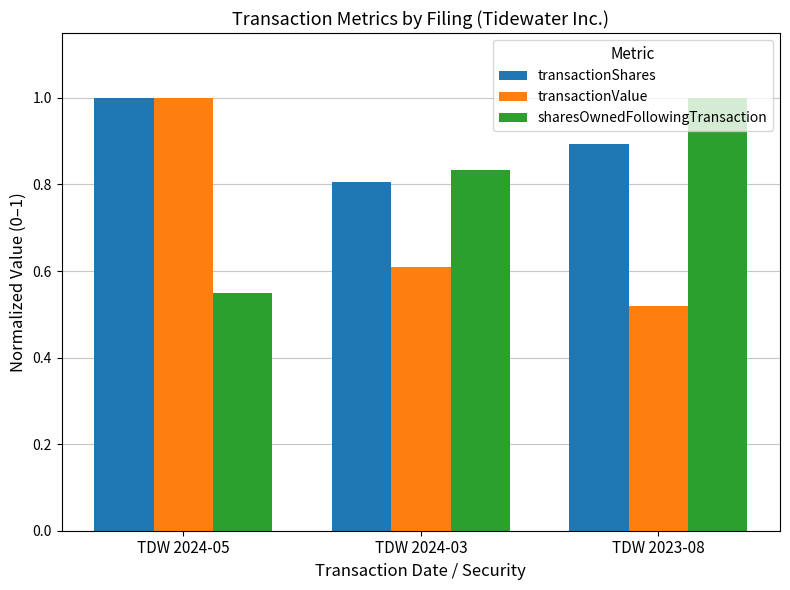

Does the chart contain any negative values?

No